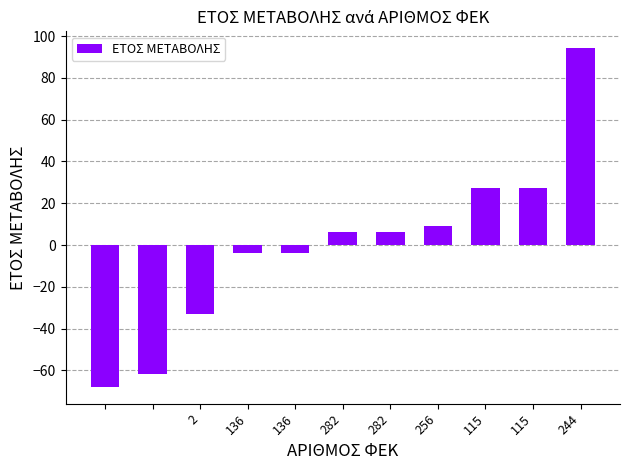

What is the value of the 3rd bar from the left?

-32.8